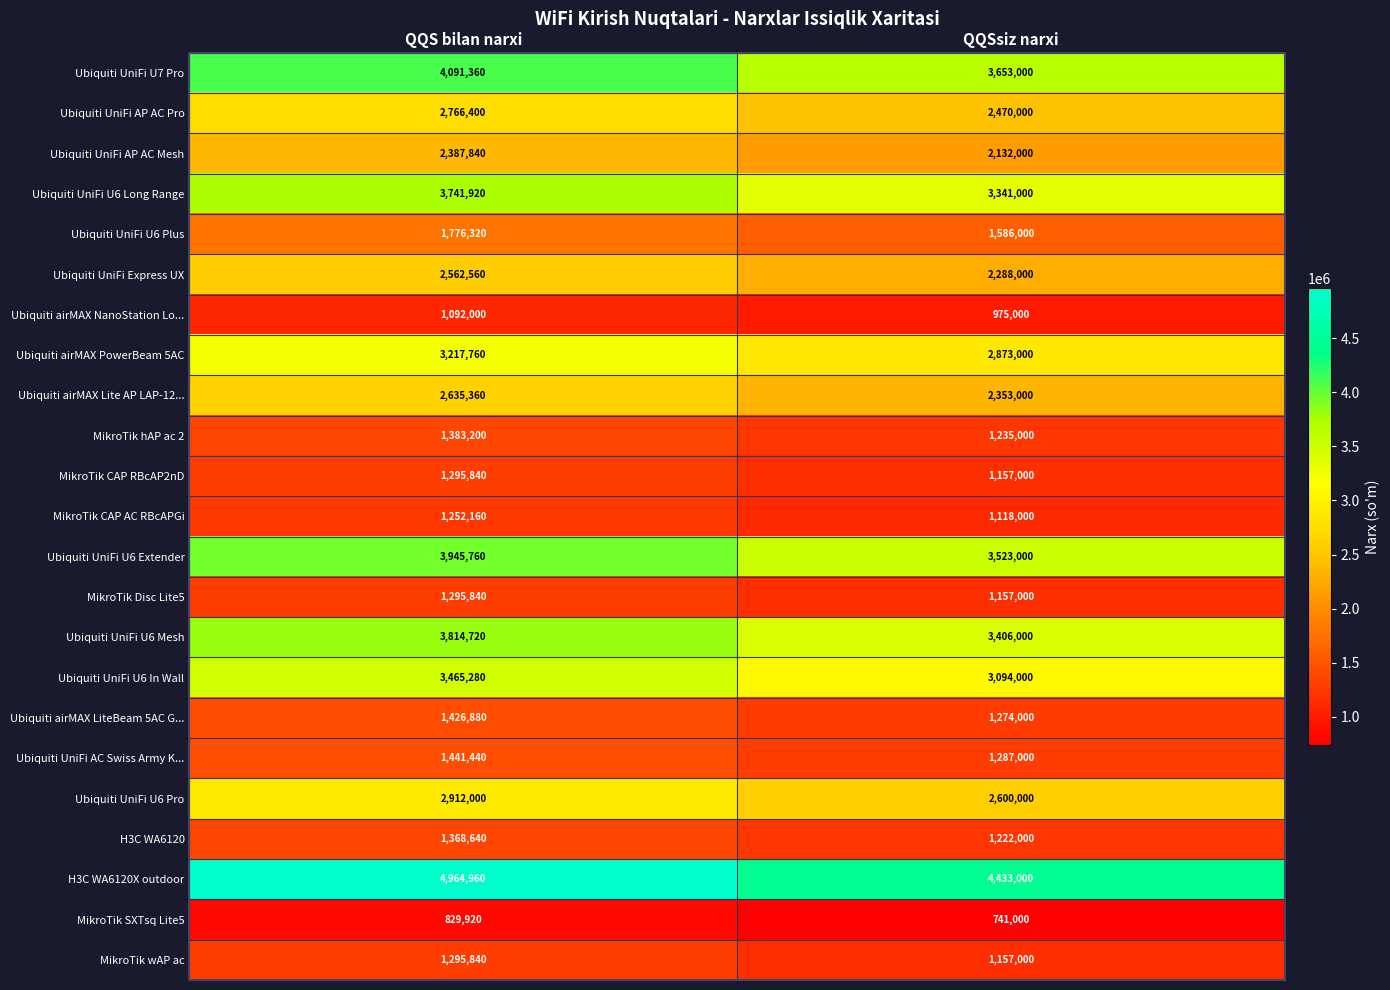

Which series has the largest total across all categories?

H3C WA6120X outdoor